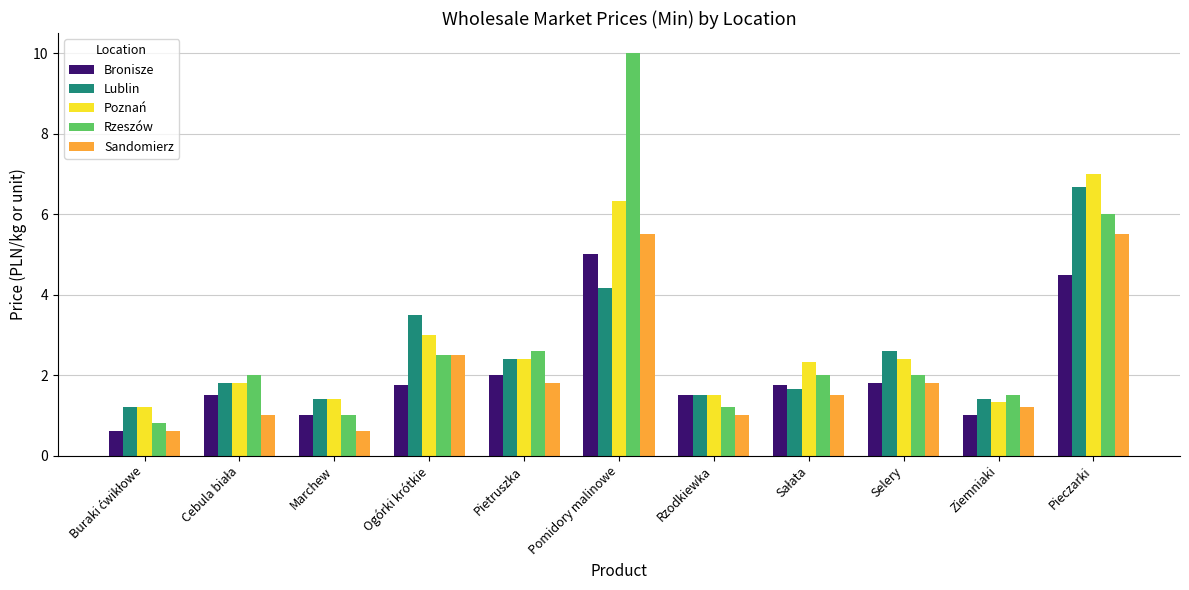

What is the sum of all Poznań values?

30.7